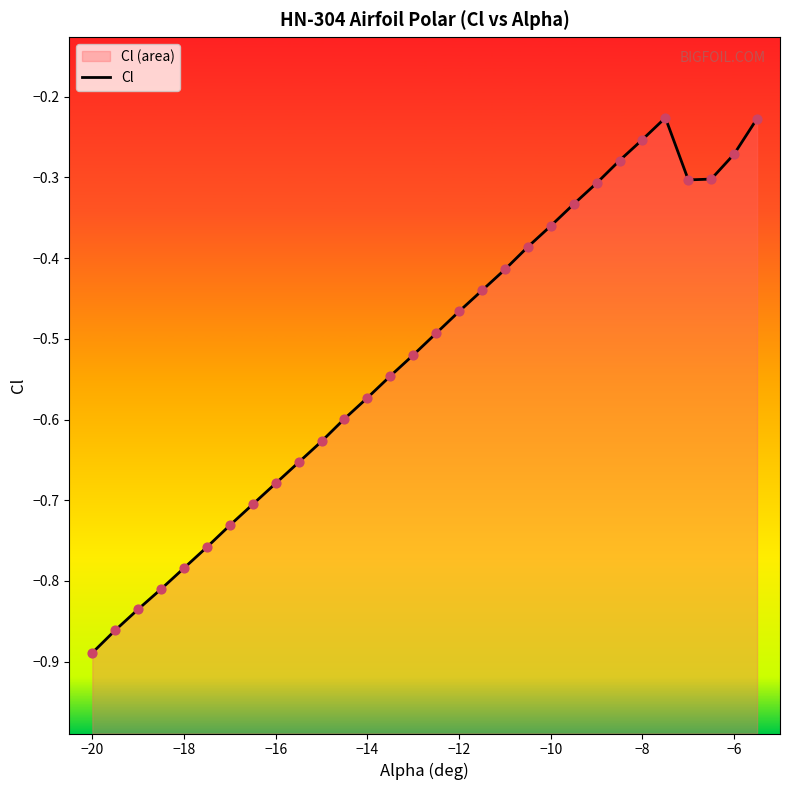

What is the change in value from −14 to −6?

+0.3